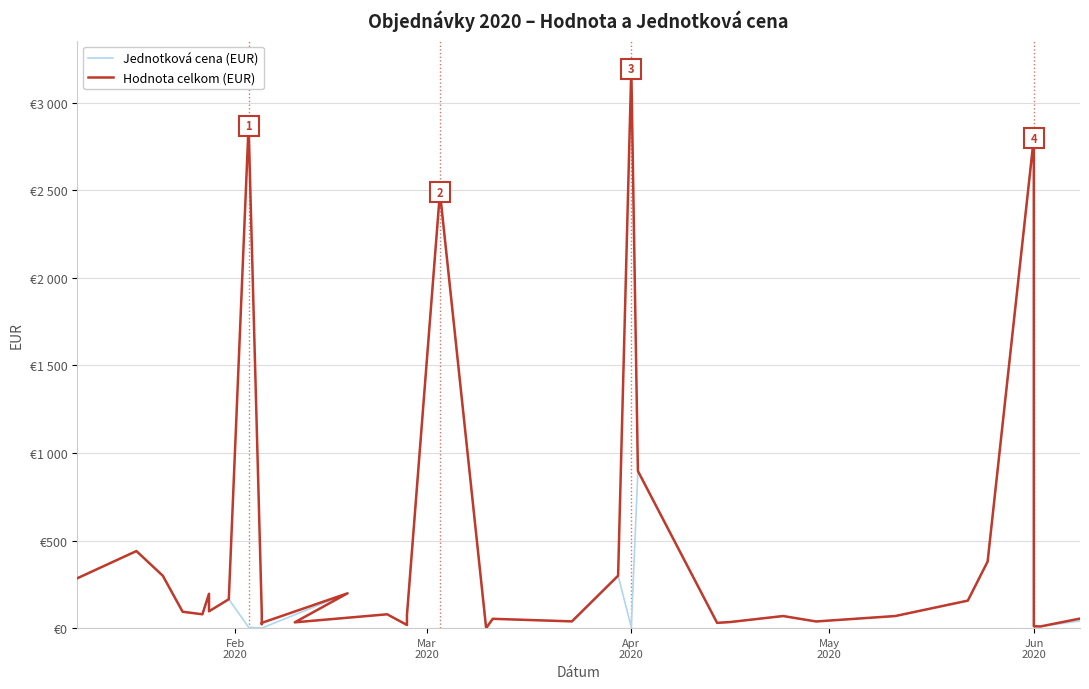

Rank the series by their maximum value, from lowest to highest.

Jednotková cena (EUR), Hodnota celkom (EUR)